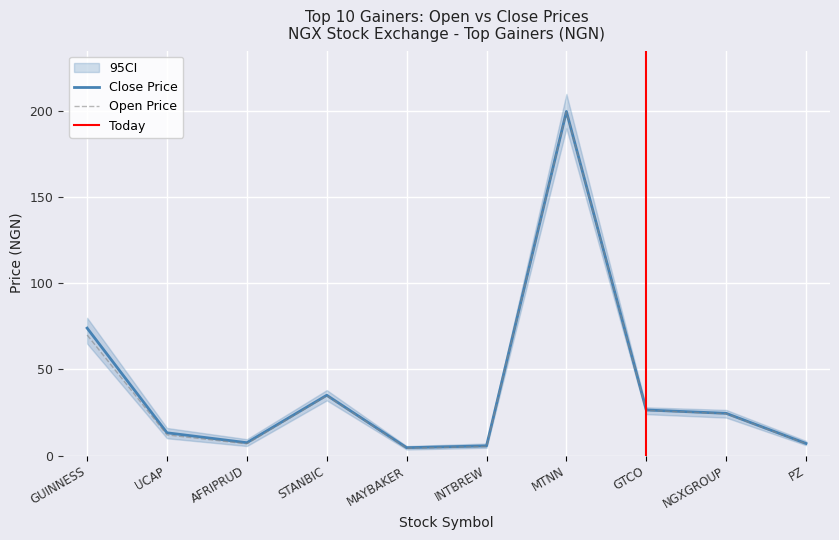

At which category does TODAY_CLOSE reach its first local valley?

AFRIPRUD